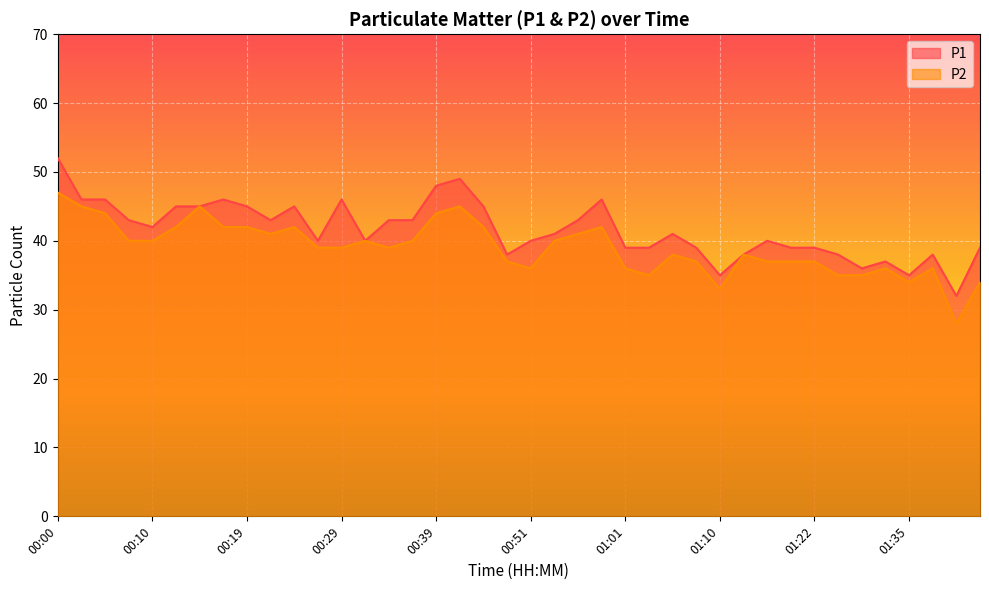

True or false: P2 and P1 intersect in this chart.

False